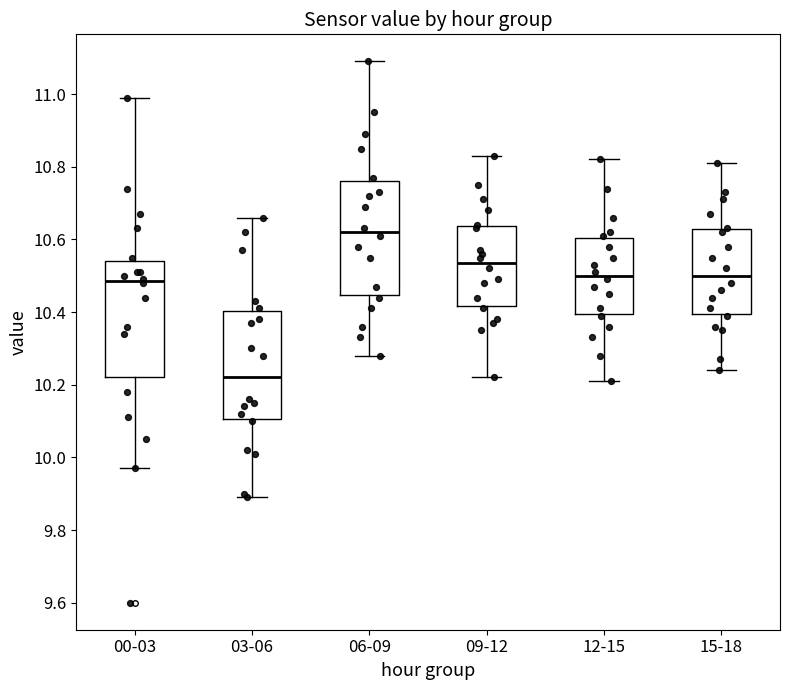

Where is the upper edge of the box for 12-15 on the y-axis? The values are not printed on the chart, so give them approximately, as read against the axis.

10.60